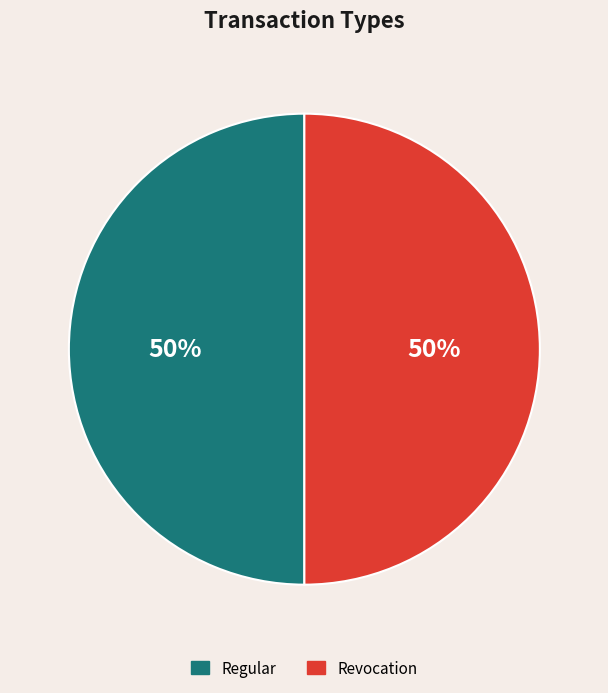

To the nearest percent, what percentage of the pie is Regular?

50%